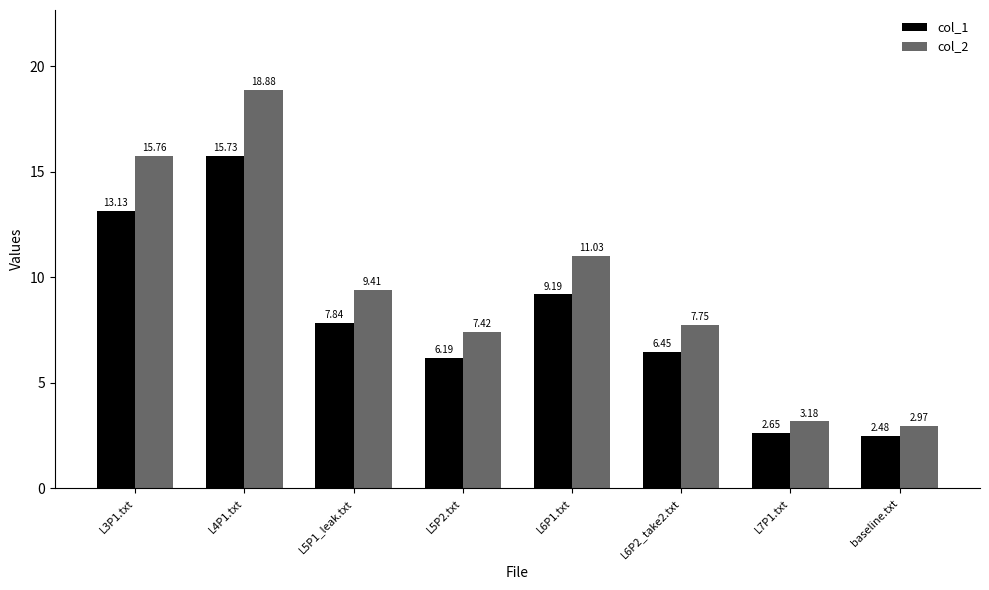

What position from the right is L6P2_take2.txt?

3